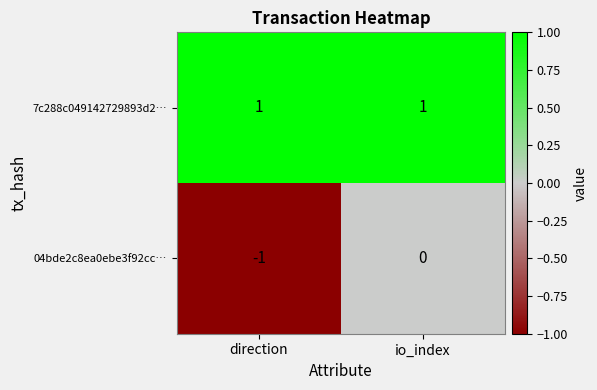

Rank the series by their average value, from highest to lowest.

7c288c049142729893d2…, 04bde2c8ea0ebe3f92cc…